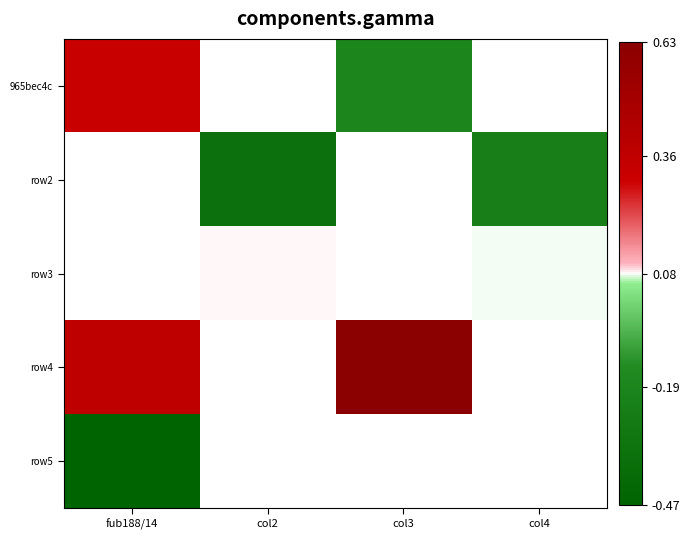

Is the value of row2 at col2 greater than the value of row5 at col3?

No